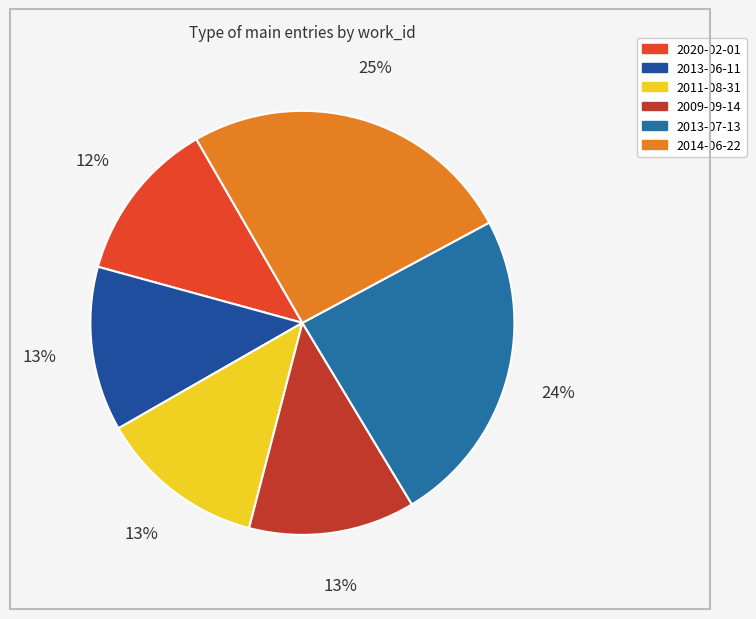

Is it true that 2013-06-11 is 1% of the pie?

False